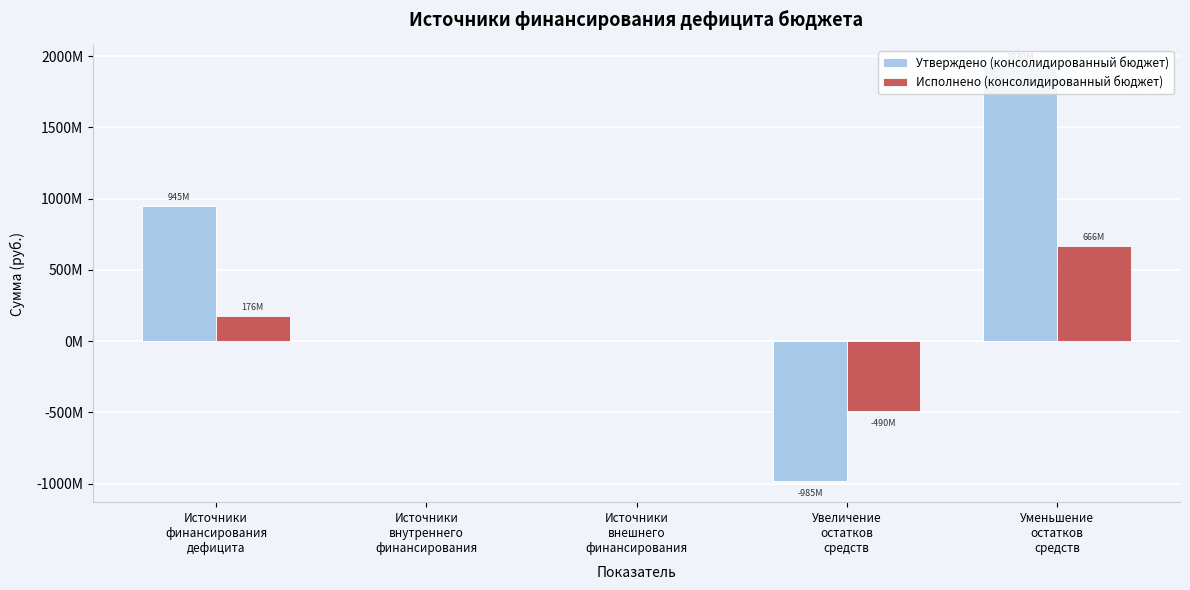

What are all the series names shown in the legend?

Утверждено (консолидированный бюджет), Исполнено (консолидированный бюджет)